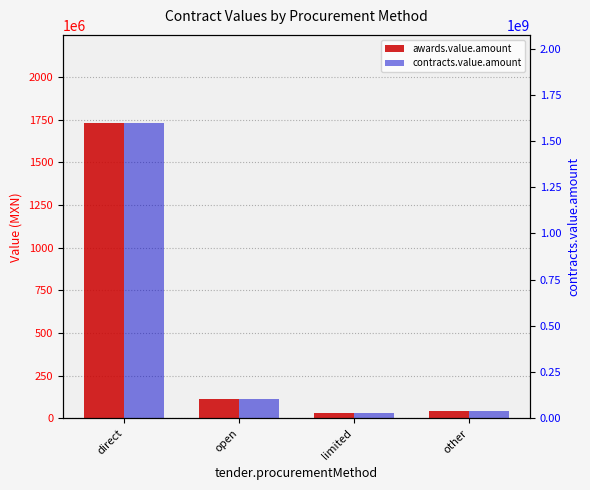

What is the lowest value of the contracts.value.amount series?

32000740